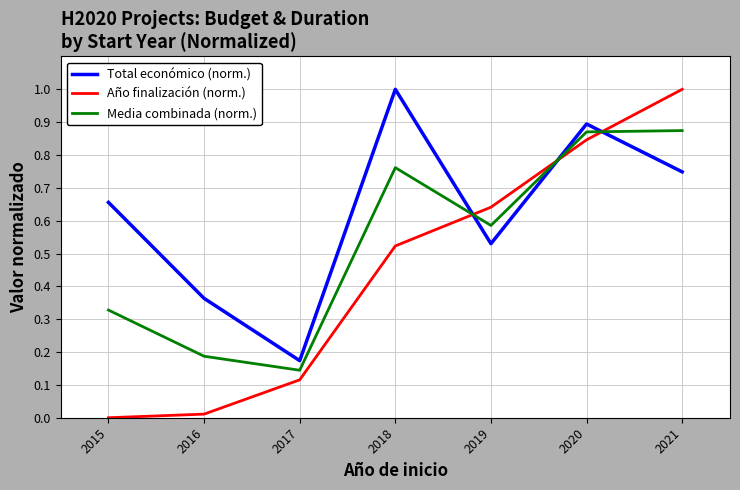

What are all the series names shown in the legend?

Total económico (norm.), Año finalización (norm.), Media combinada (norm.)